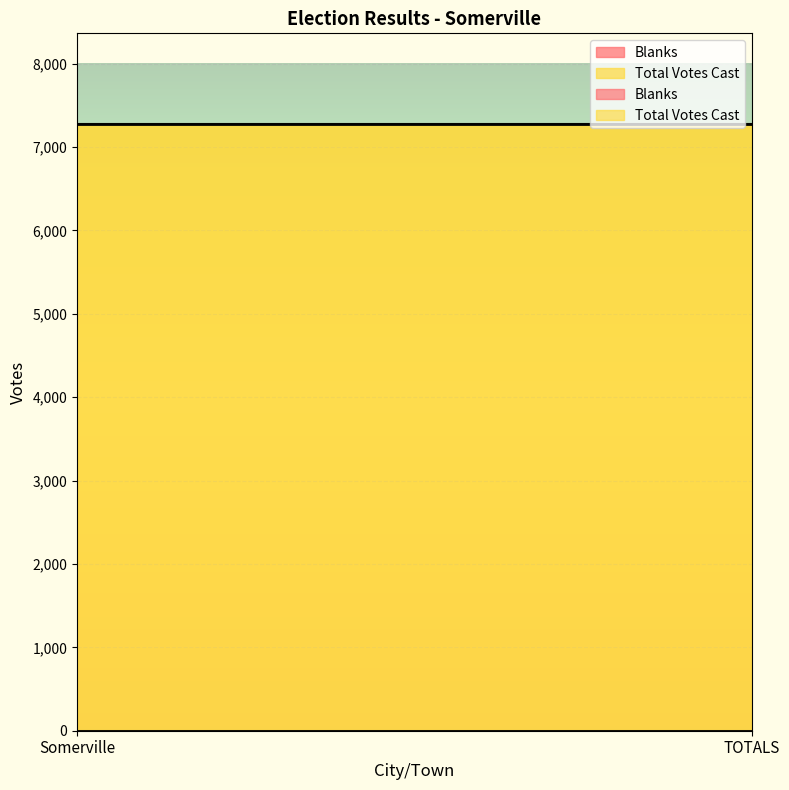

Reading left to right, what are all the values shown in this chart?

Blanks: Somerville=0	TOTALS=0
Total Votes Cast: Somerville=7273	TOTALS=7273